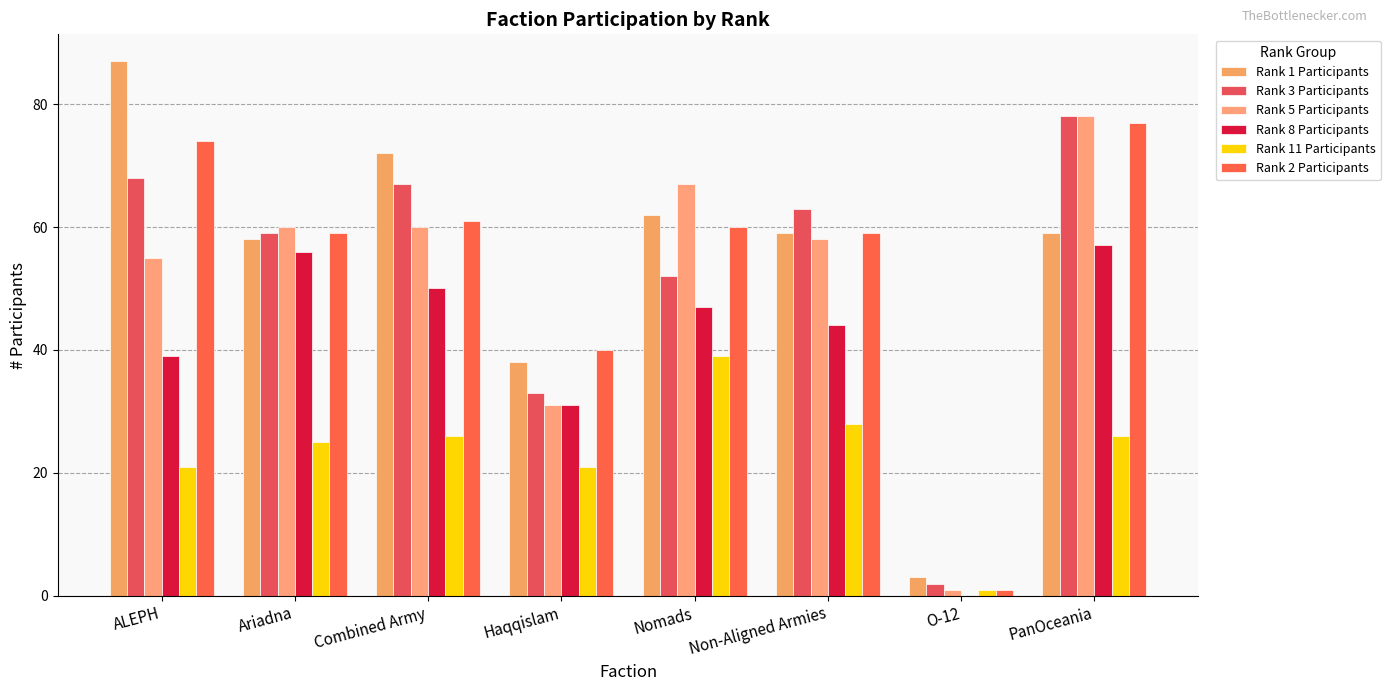

What is the total value across all series at Non-Aligned Armies?

311